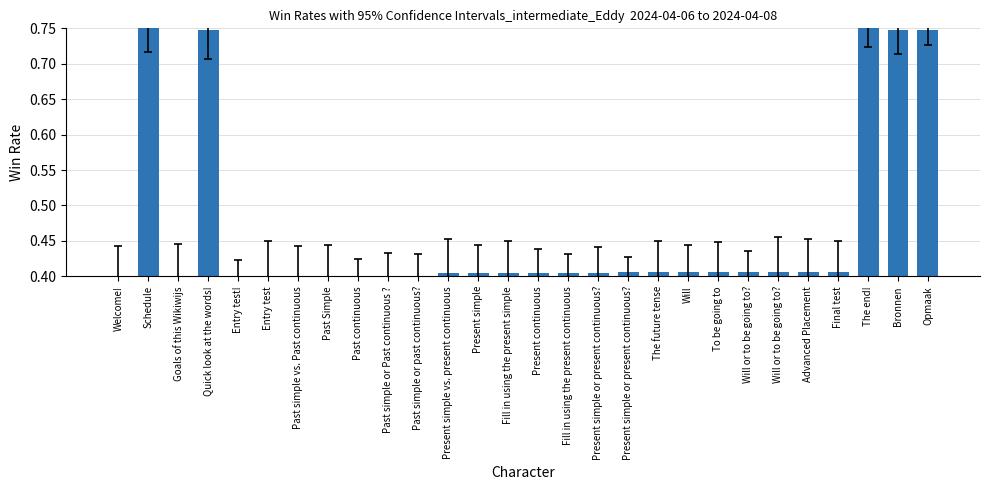

Rank the categories by value from highest to lowest.

Schedule, The end!, Quick look at the words!, Opmaak, Bronnen, Final test, Advanced Placement, Will or to be going to?, Will or to be going to?, To be going to, Will, The future tense, Present simple or present continuous?, Present simple or present continuous?, Fill in using the present continuous, Present continuous, Fill in using the present simple, Present simple, Present simple vs. present continuous, Entry test, Entry test!, Past simple or past continuous?, Past simple or Past continuous ?, Past continuous, Past Simple, Past simple vs. Past continuous, Goals of this Wikiwijs, Welcome!